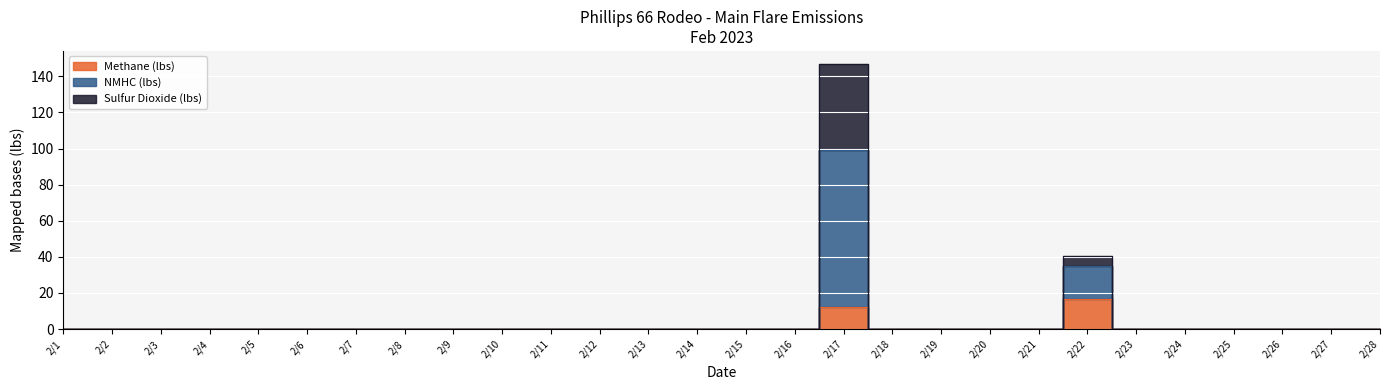

True or false: Vent Gas Flow Volume (scf) and NMHC (lbs) cross at least once.

False